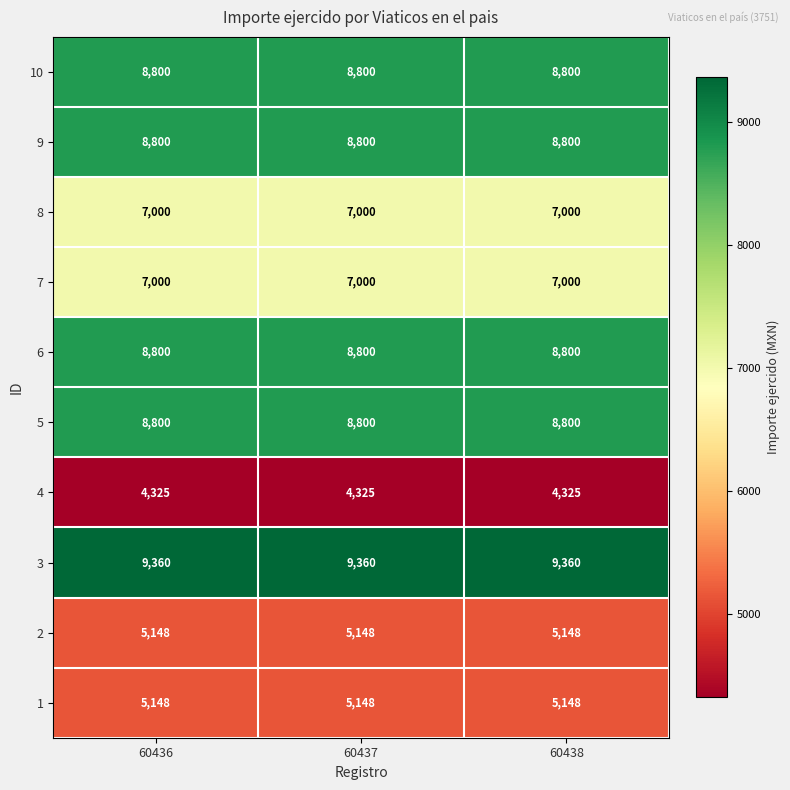

Which series has the largest total across all categories?

3